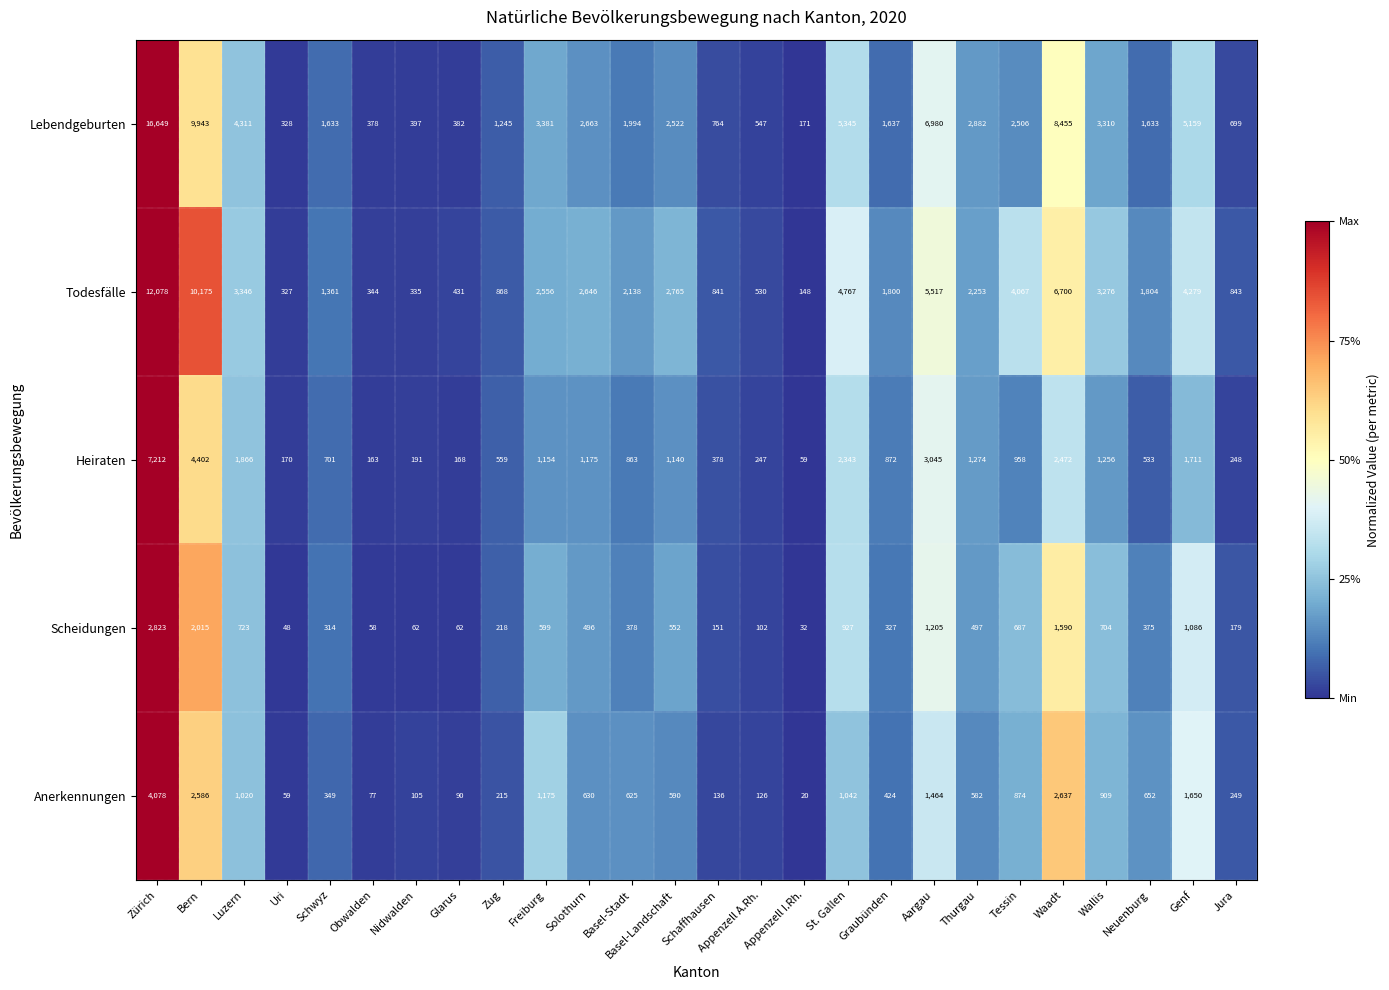

At Uri, list the series in order from smallest to largest.

Scheidungen, Anerkennungen, Heiraten, Todesfälle, Lebendgeburten